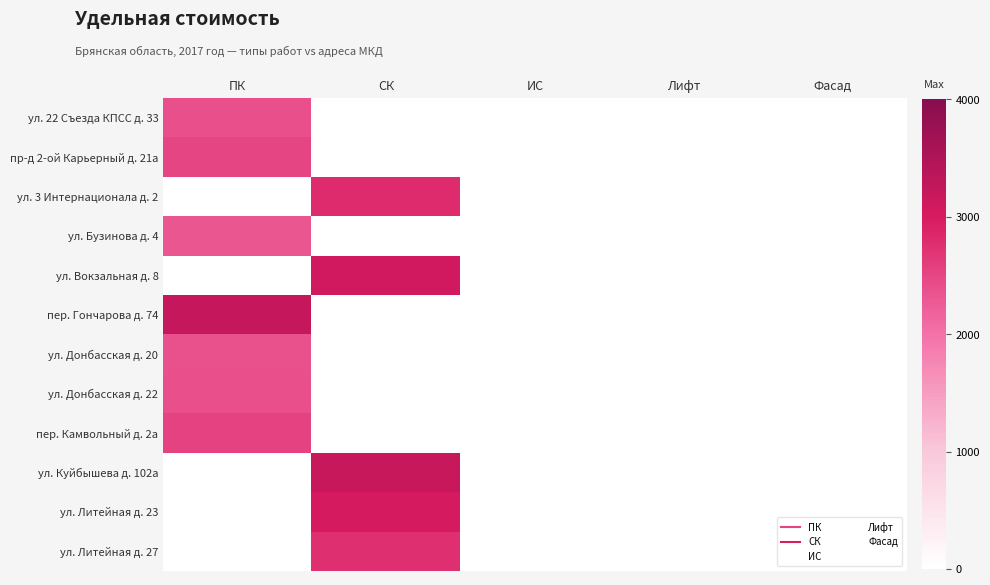

How many series are shown in this chart?

12